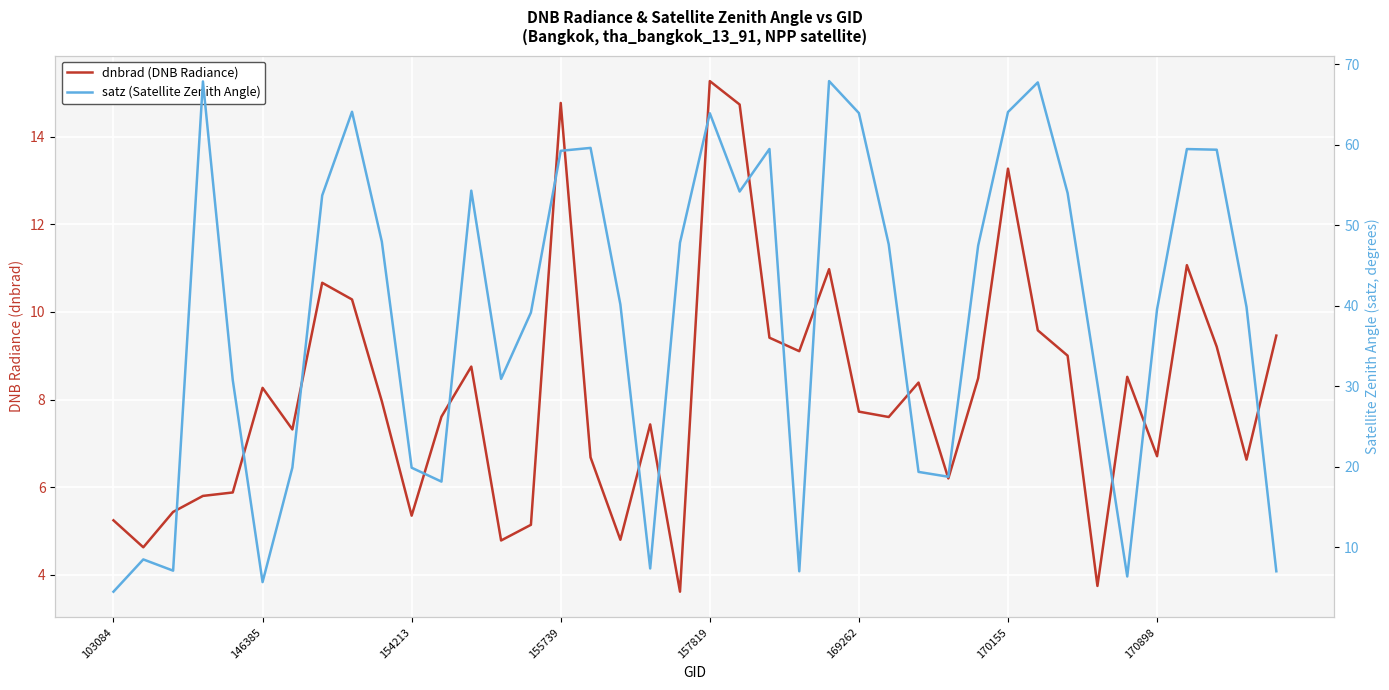

In satz (Satellite Zenith Angle), how many points are higher than both neighbors (excluding endpoints)?

10